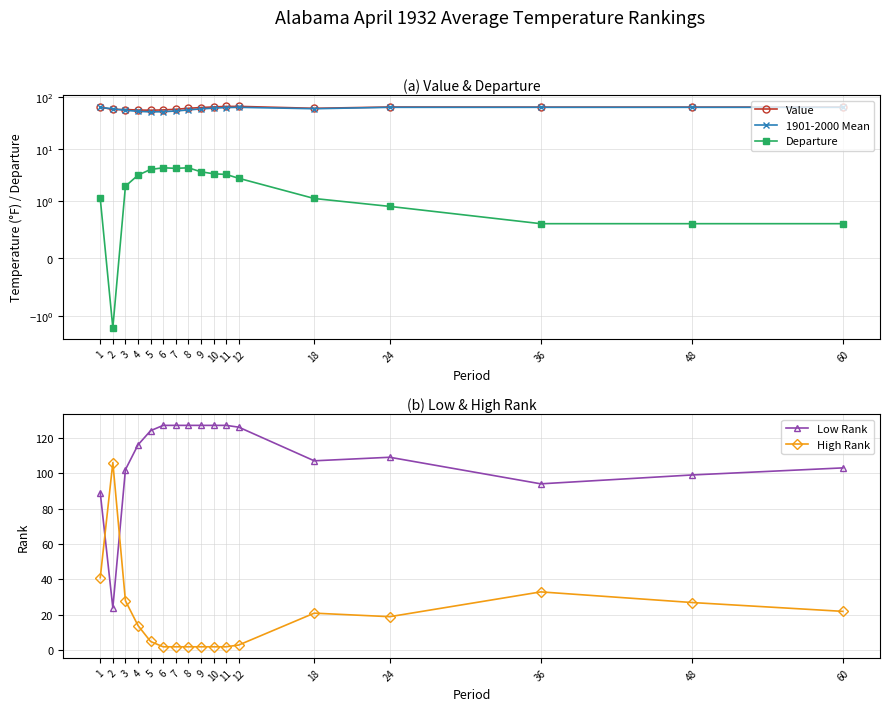

Count the number of categories in the chart.

17